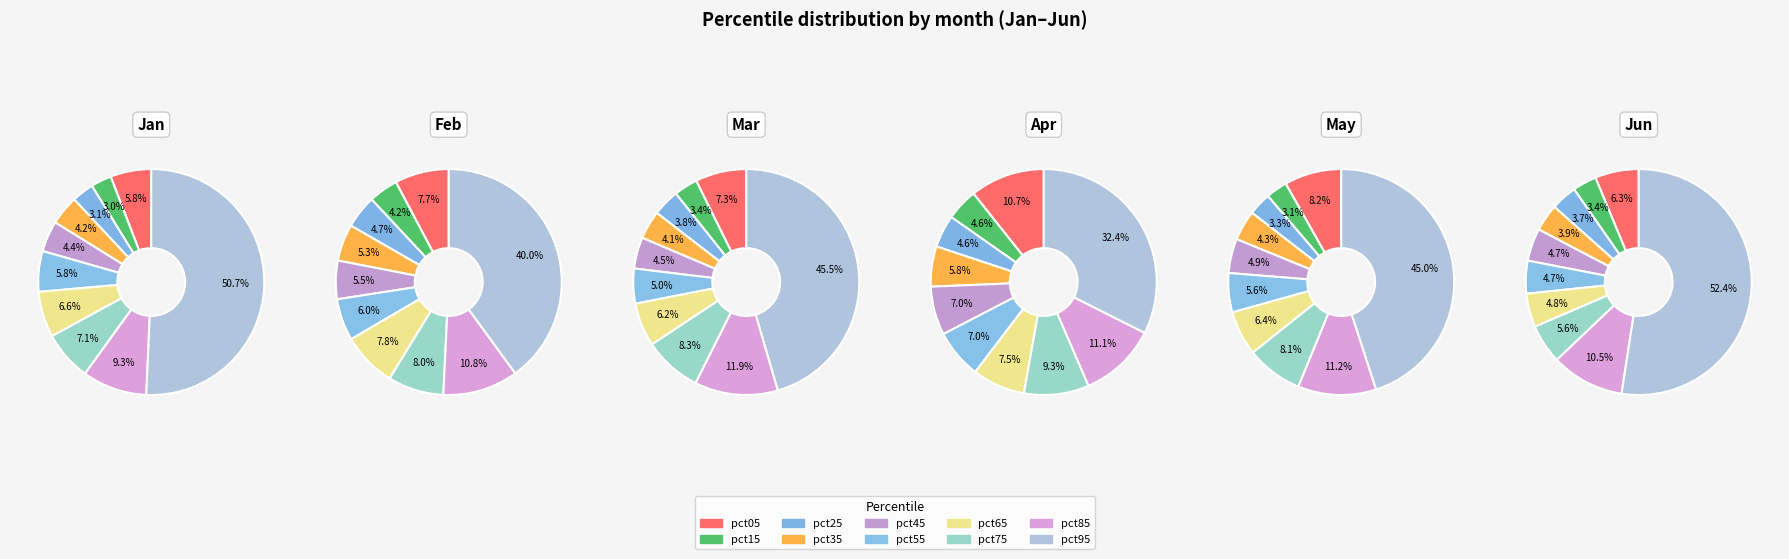

To the nearest percent, what percentage of the pie is pct05?

8%